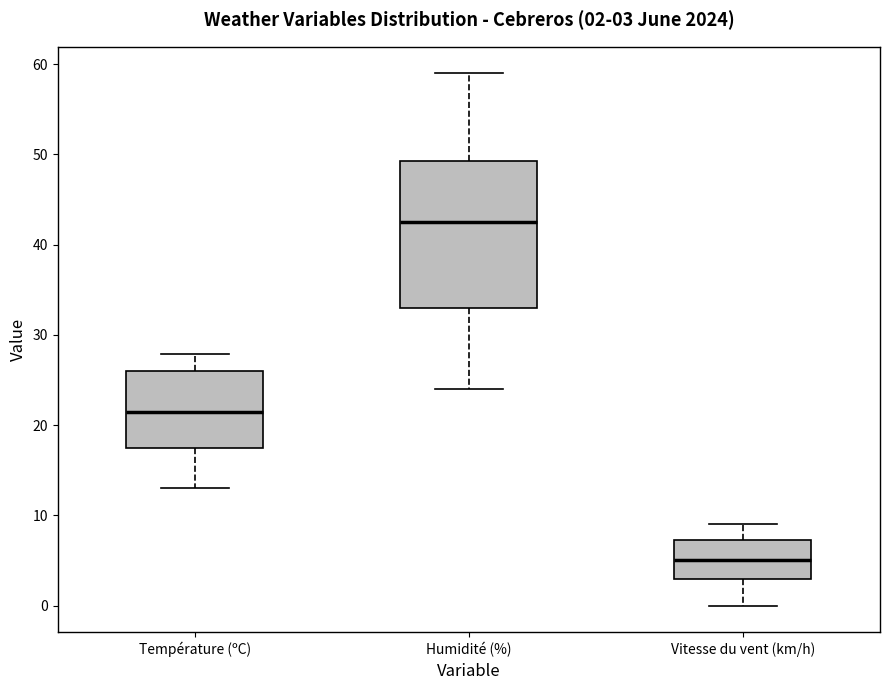

Which box has the lowest median line?

Vitesse du vent (km/h)